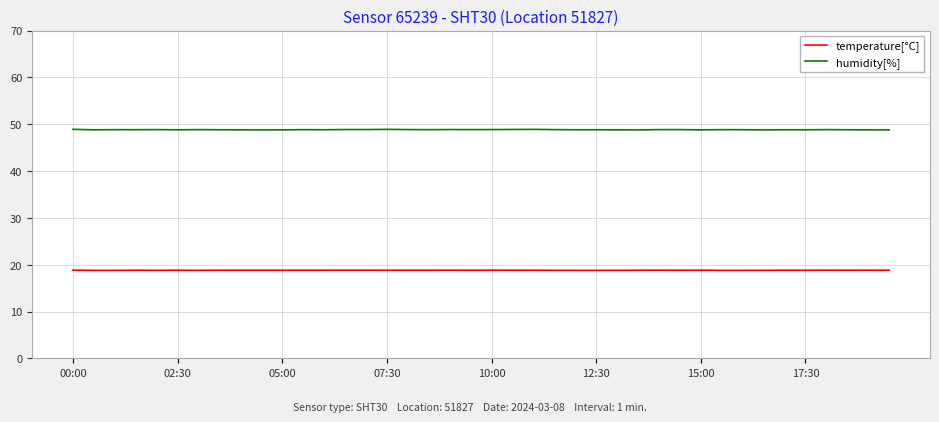

Which series has the largest range (max minus min)?

humidity[%]